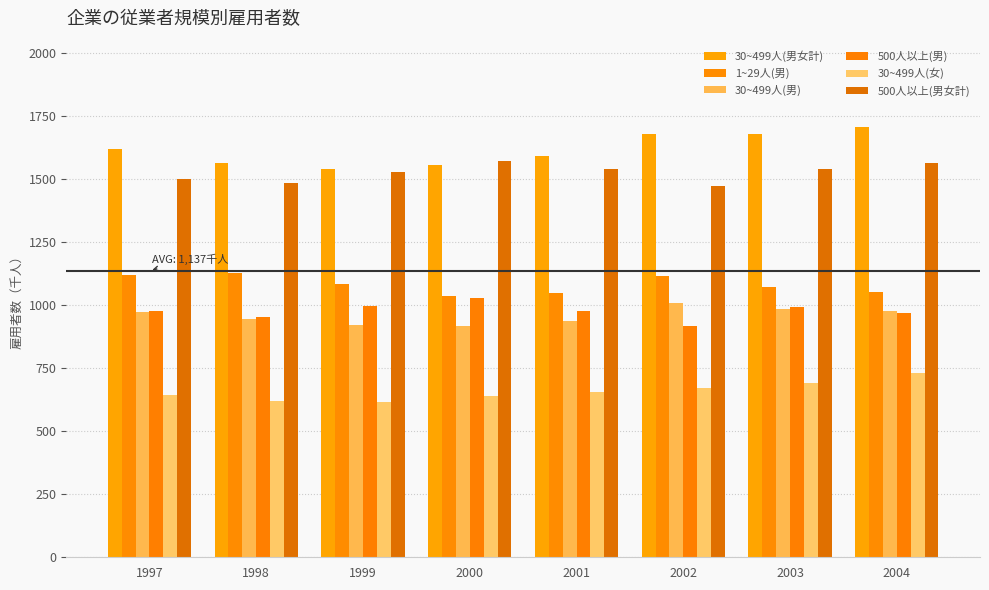

Is the value of 1~29人(男) at 2003 greater than the value of 30~499人(男女計) at 1999?

No